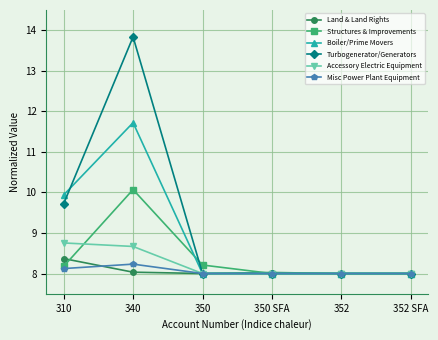

Reading left to right, list all the values displayed in this chart.

Land & Land Rights: 310=8.4	340=8.0	350=8.0	350 SFA=8.0	352=8.0	352 SFA=8.0
Structures & Improvements: 310=8.2	340=10.1	350=8.2	350 SFA=8.0	352=8.0	352 SFA=8.0
Boiler/Prime Movers: 310=9.9	340=11.7	350=8.0	350 SFA=8.0	352=8.0	352 SFA=8.0
Turbogenerator/Generators: 310=9.7	340=13.8	350=8.0	350 SFA=8.0	352=8.0	352 SFA=8.0
Accessory Electric Equipment: 310=8.8	340=8.7	350=8.0	350 SFA=8.0	352=8.0	352 SFA=8.0
Misc Power Plant Equipment: 310=8.1	340=8.2	350=8.0	350 SFA=8.0	352=8.0	352 SFA=8.0